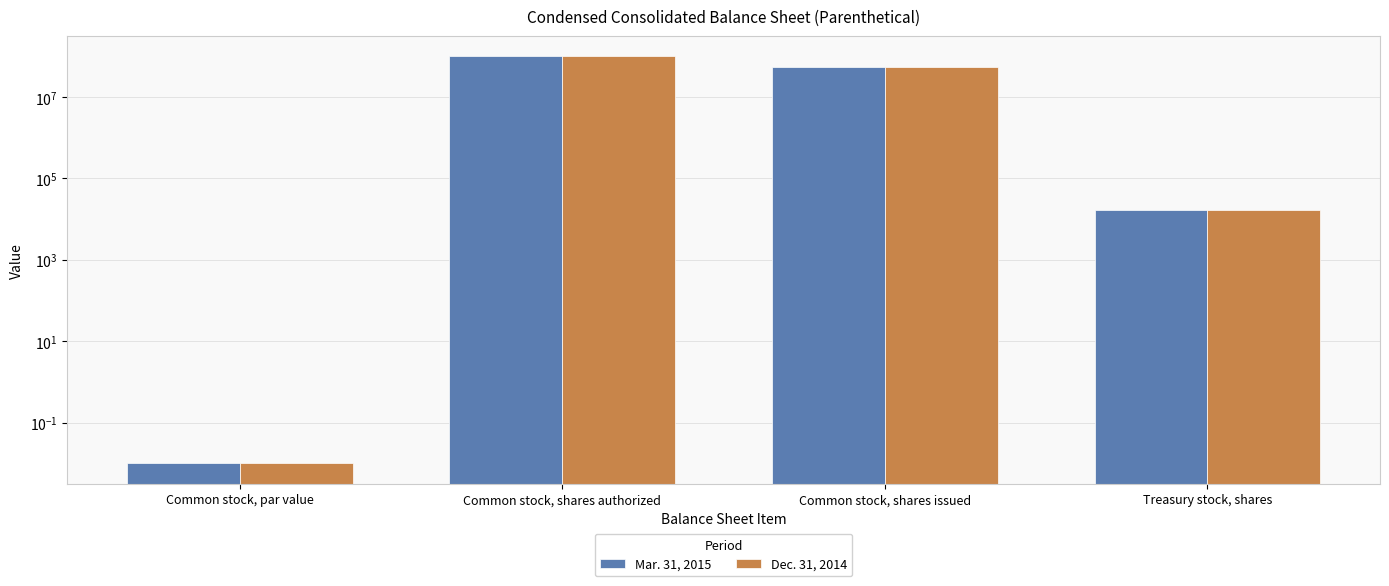

What is the average value of the Mar. 31, 2015 series?

38817823.8